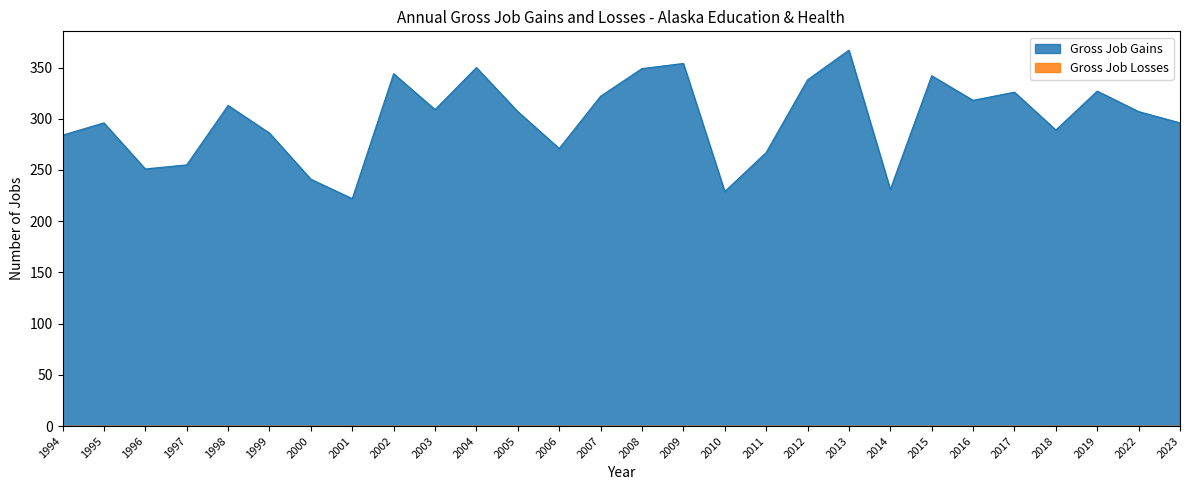

Read the value at 1996.

251